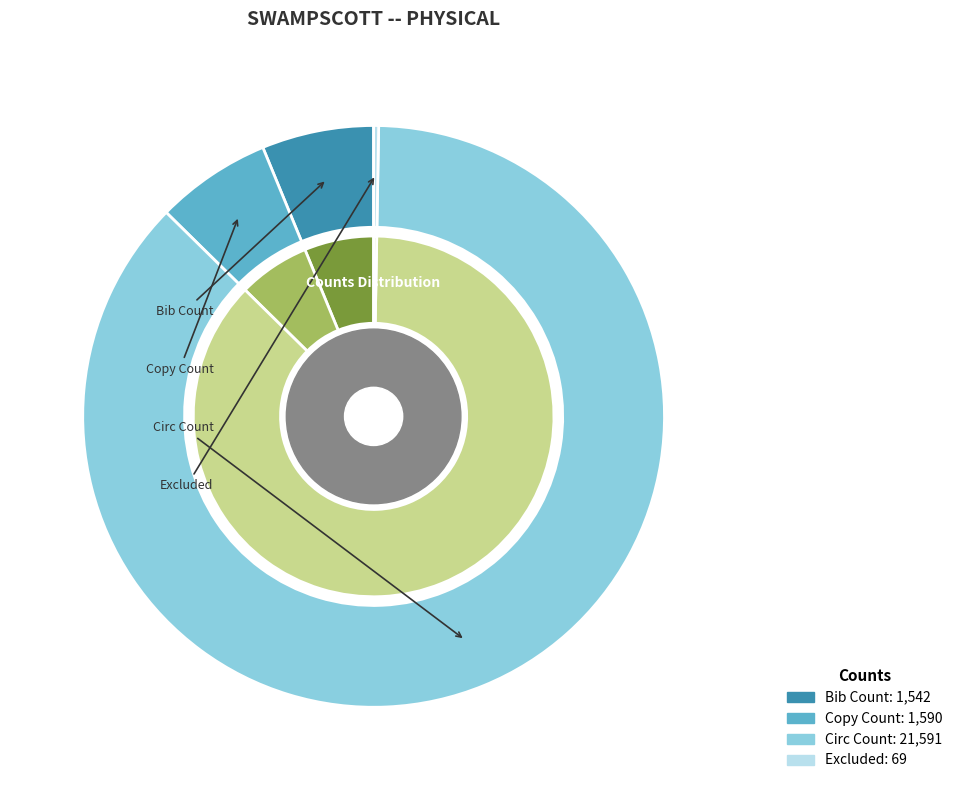

What is the largest slice in the pie chart?

Circ Count